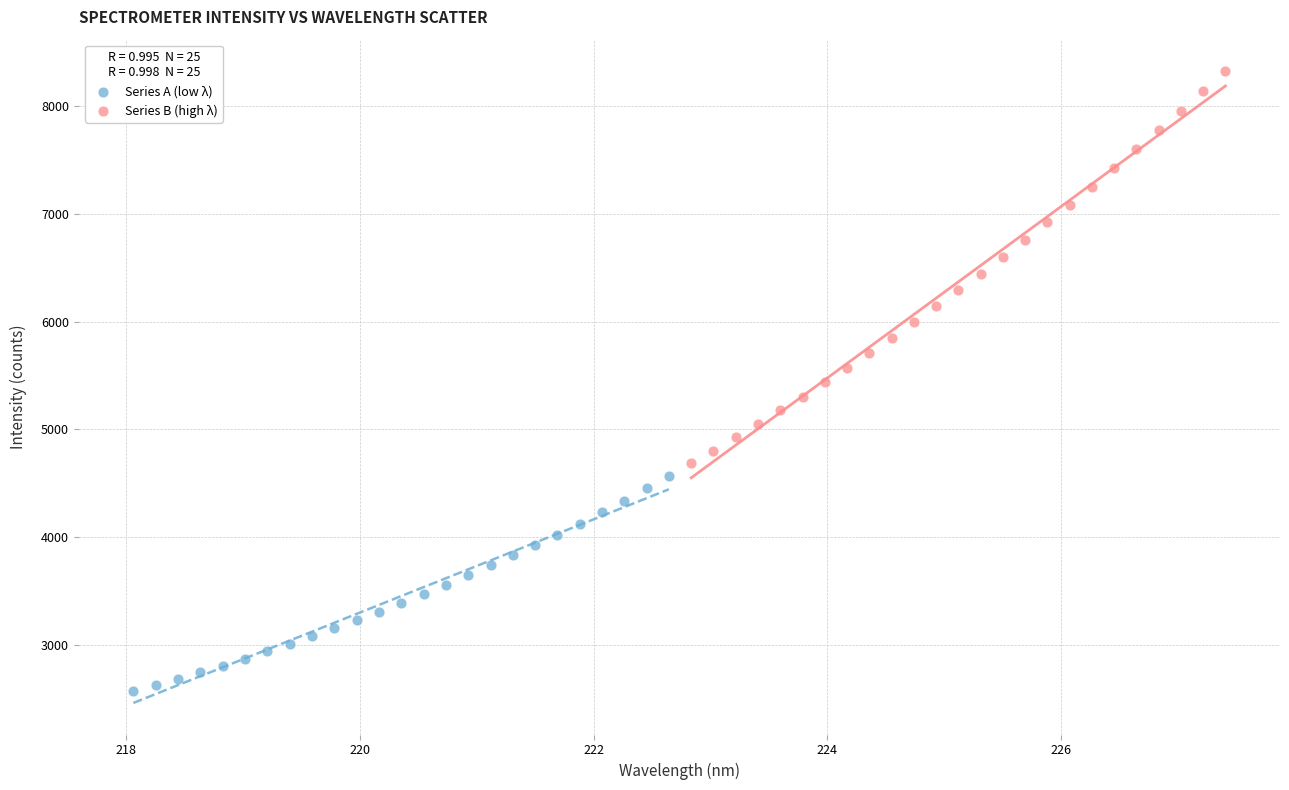

Which series reaches the minimum Y coordinate?

Series A (low λ)